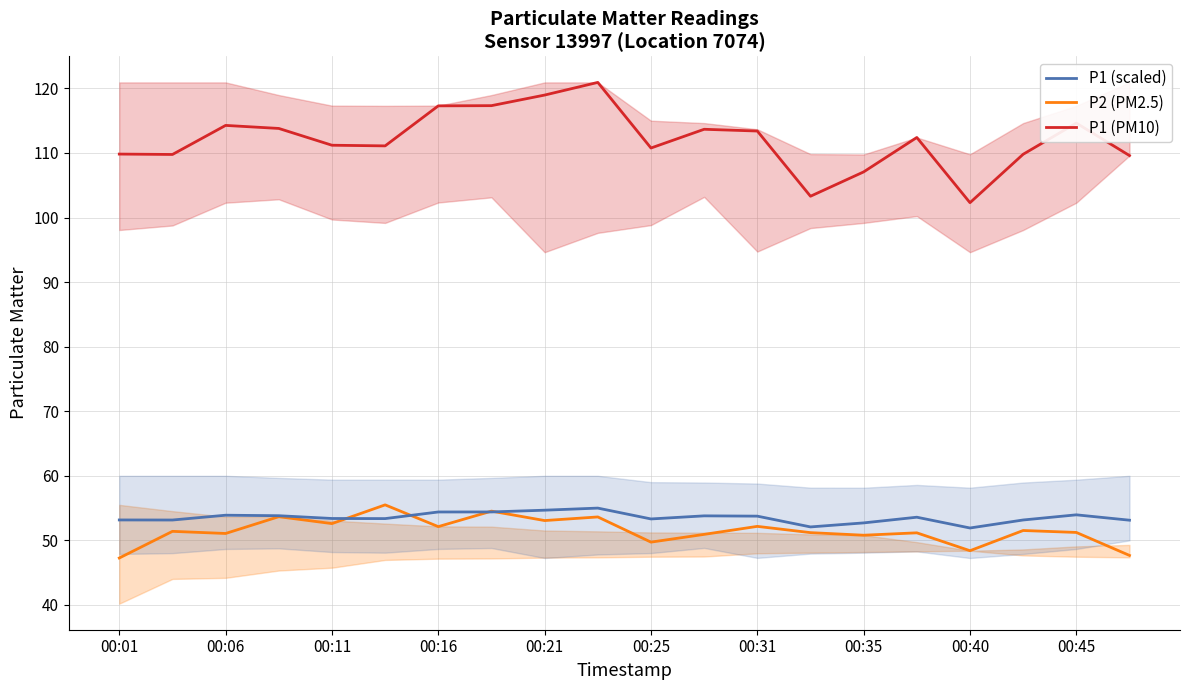

The value of P1 (PM10) at 00:11 is 182.2. True or false?

False